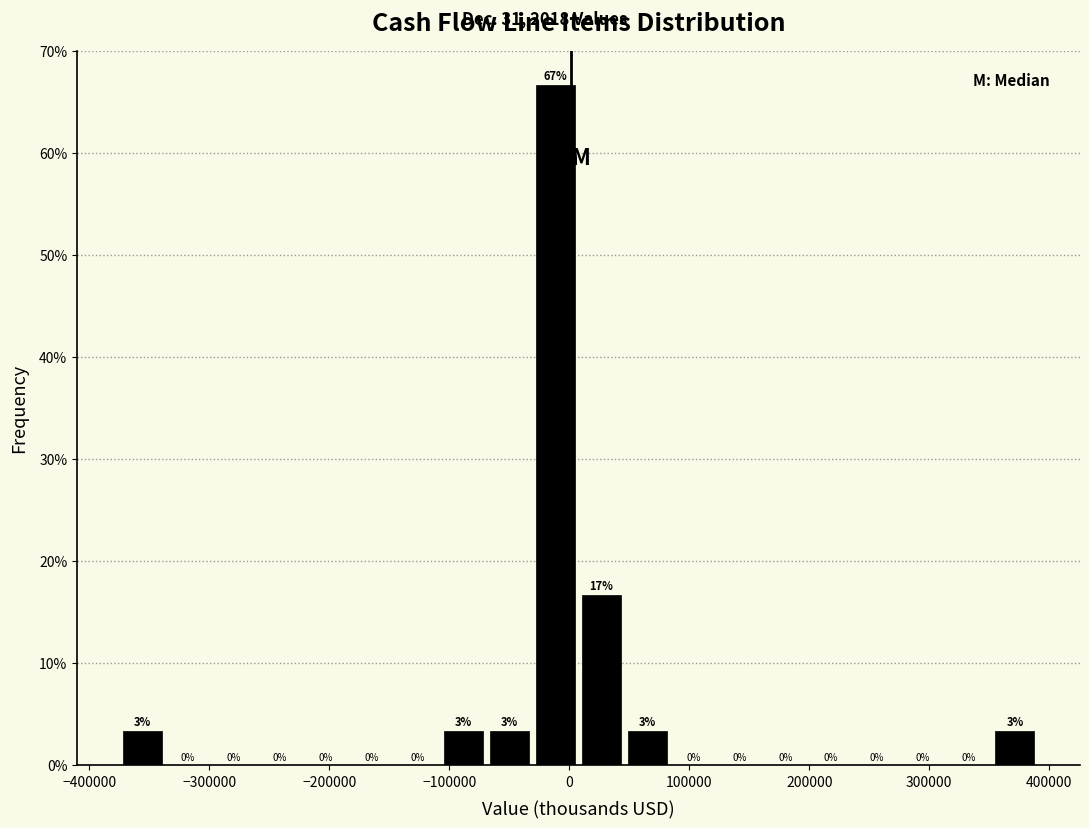

Around what value on the x-axis is the tallest bar? Give the approximate position of its centre, as read against the axis.

-10000